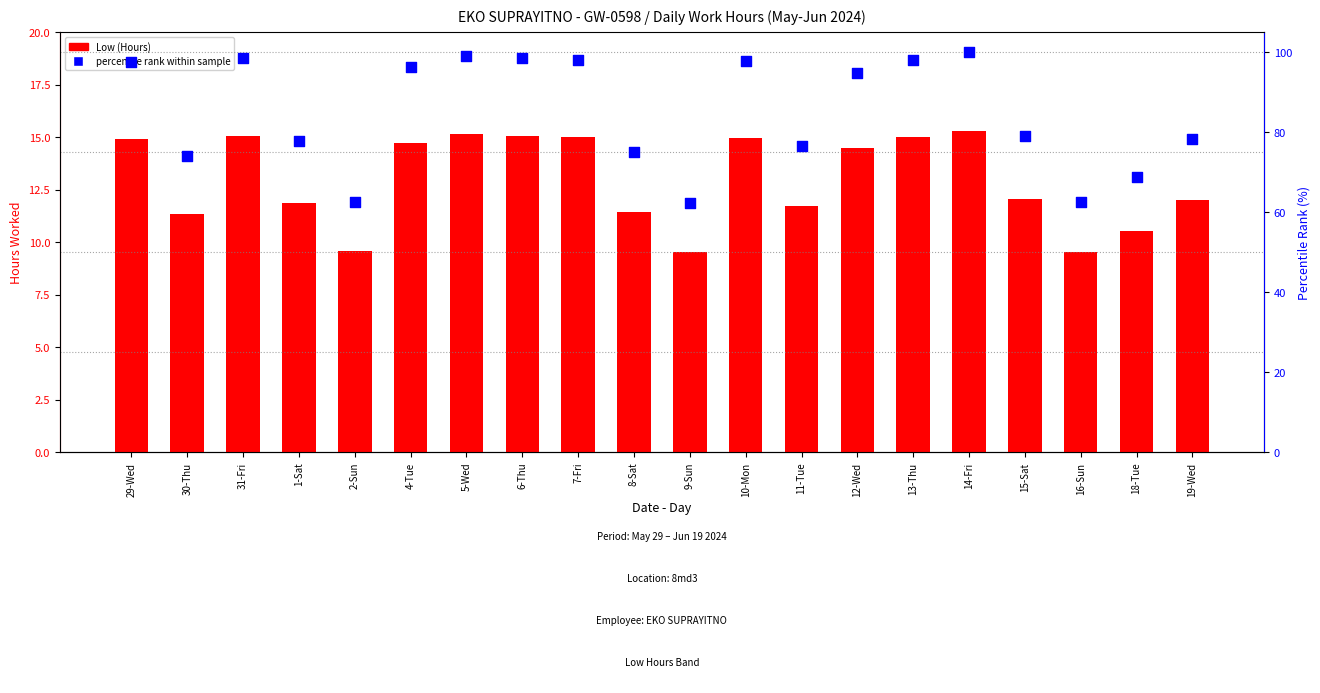

Which series has the largest total across all categories?

percentile rank within the sample